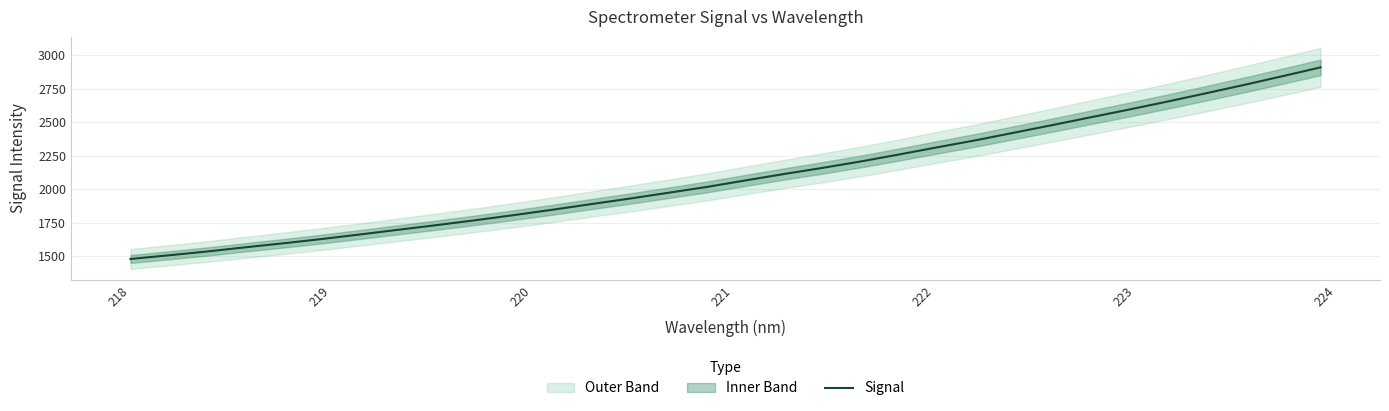

The chart shows a value of 4025.3 at 28. True or false?

False